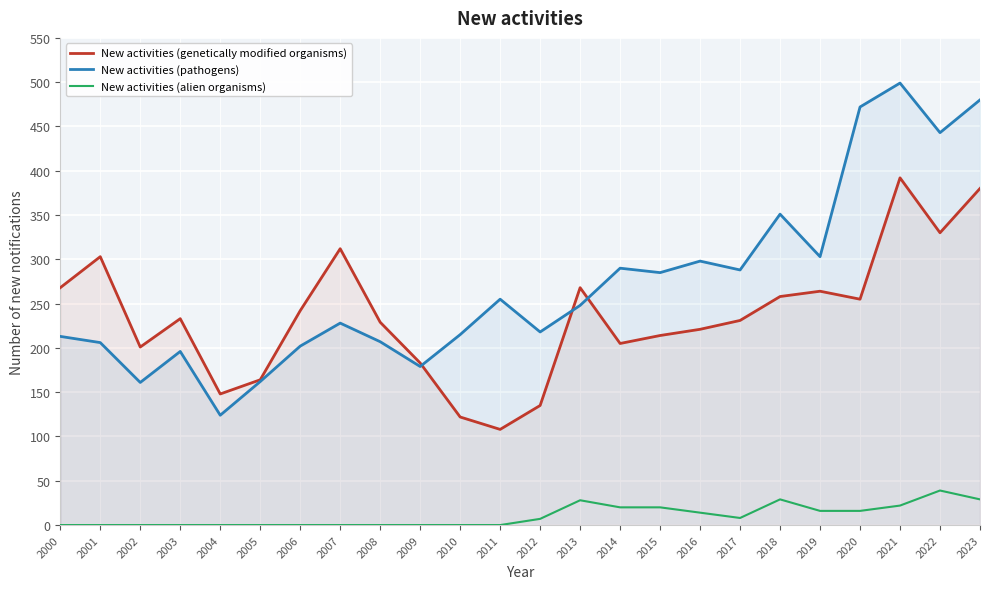

True or false: New activities involving the use of pat… has more than 0 interior local peaks.

True